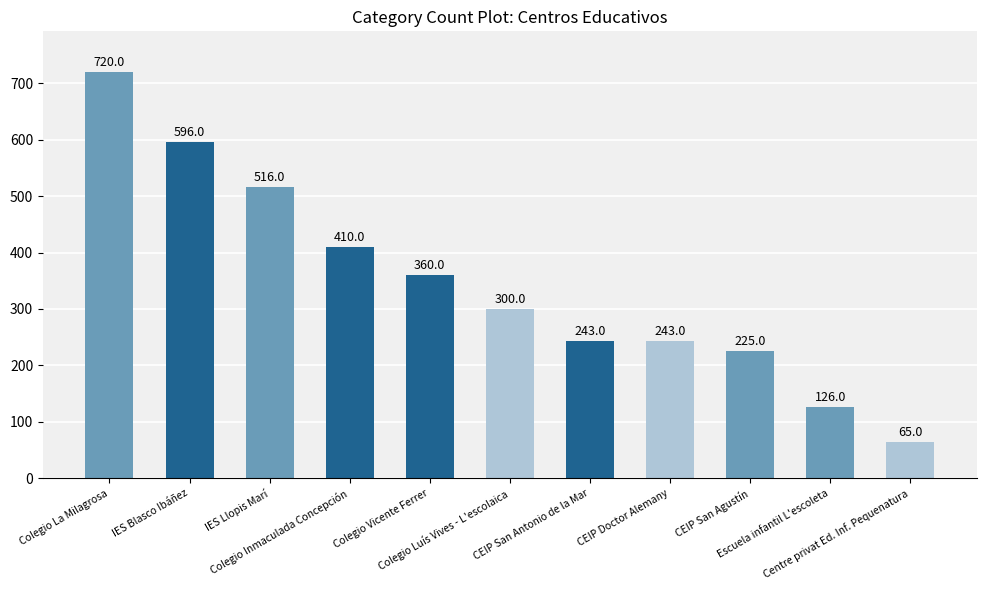

What is the average value?

346